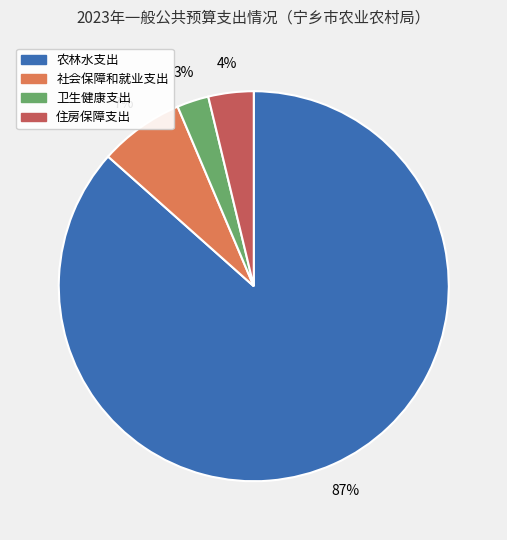

To the nearest percent, what is the difference between the 卫生健康支出 and 住房保障支出 slice percentages?

1%